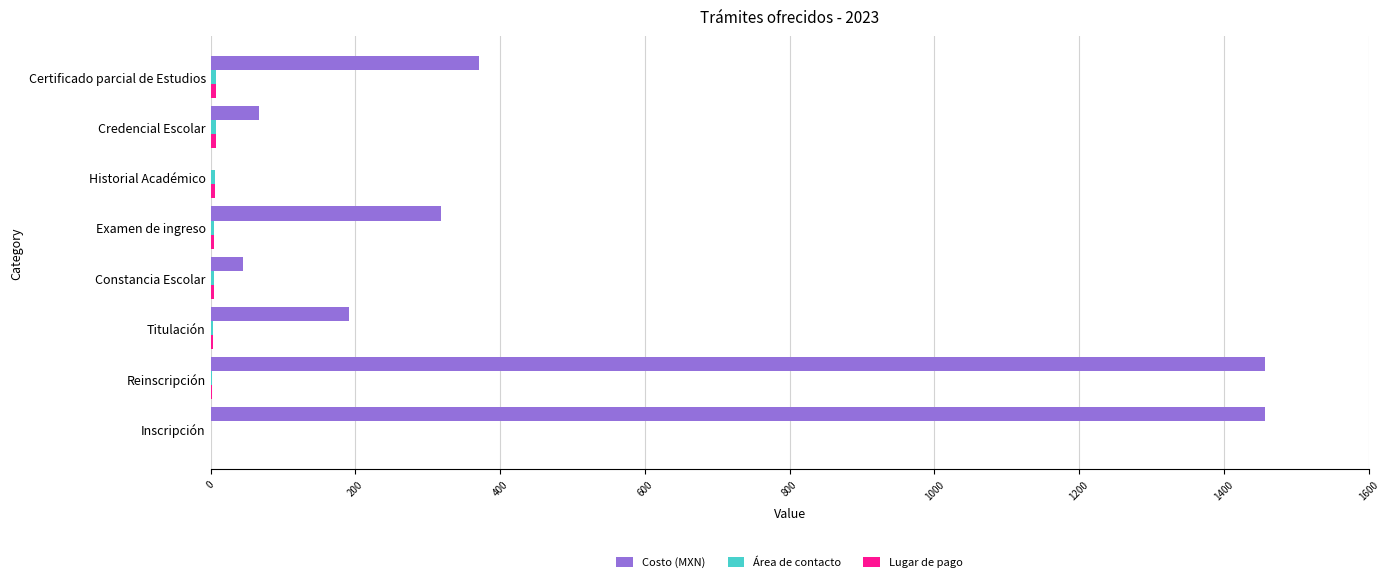

Where is Costo (MXN) nearest to the value 728?

Certificado parcial de Estudios